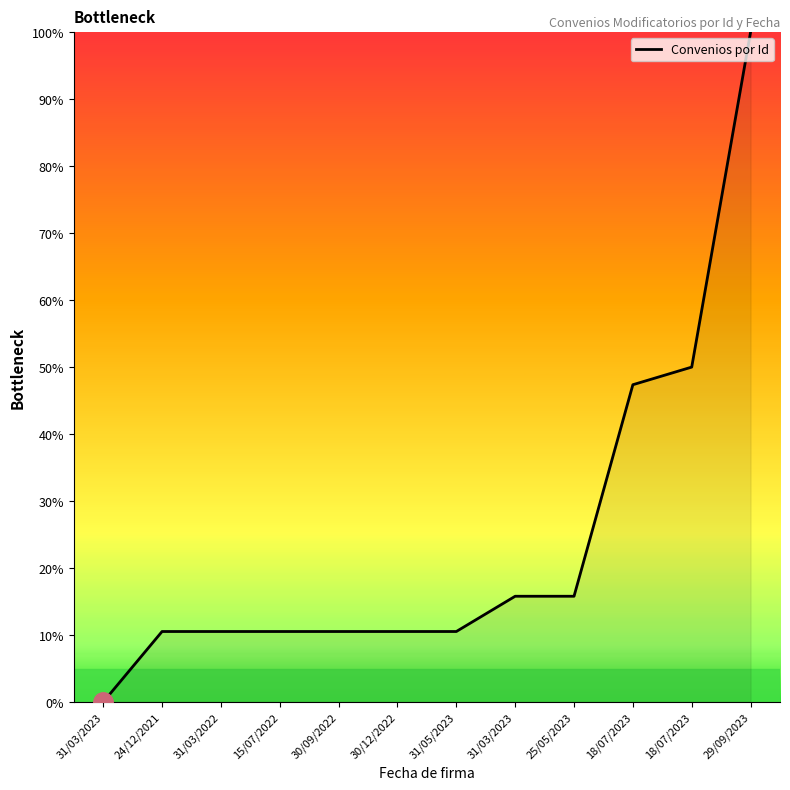

How many values are below 10?

1